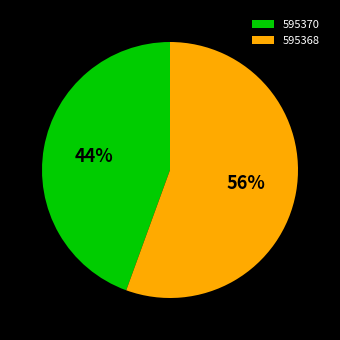

True or false: 595368 accounts for 56% of the total.

True